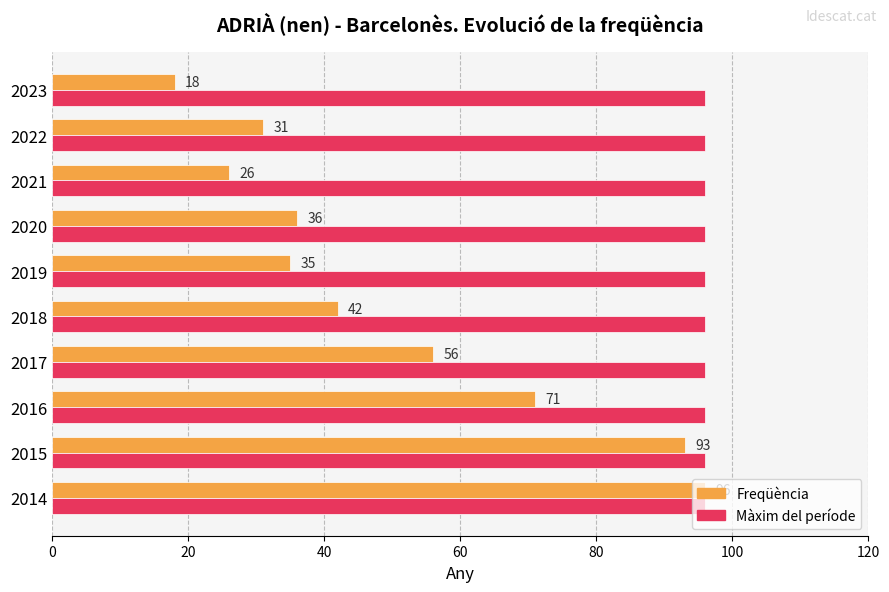

Which series changed the most between 2018 and 2023?

Freqüència